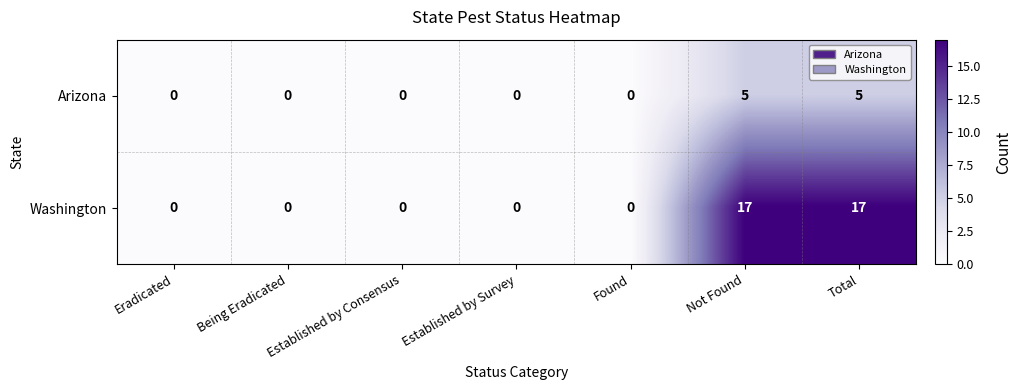

What is the maximum value shown in the chart?

17